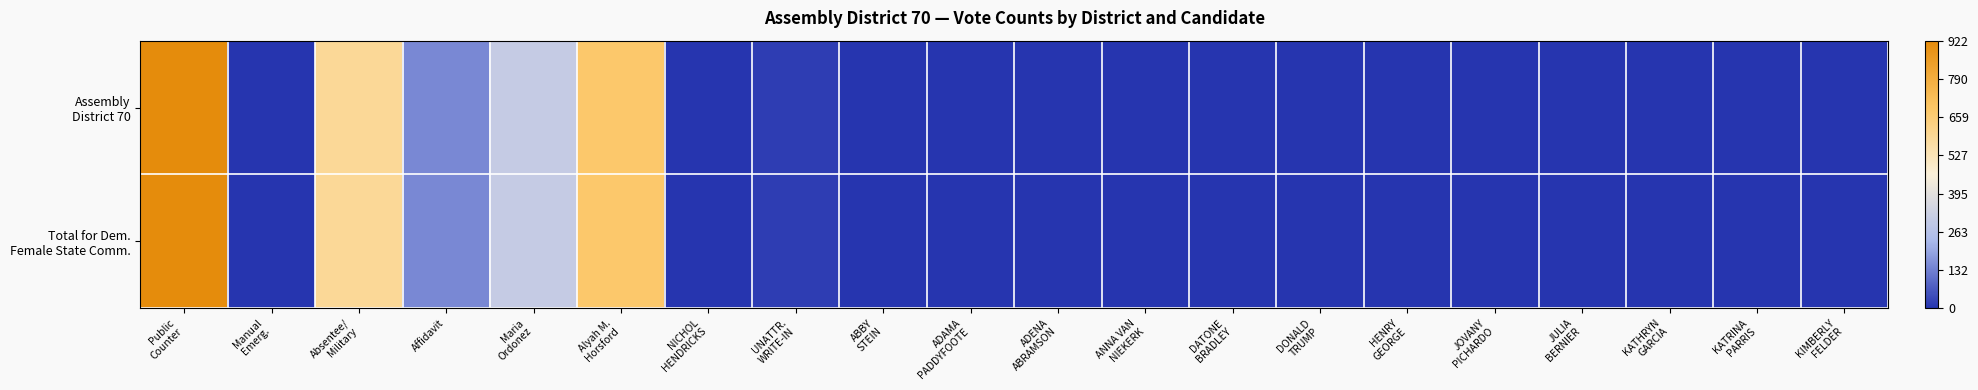

At which category does the chart reach its peak across all series?

Public
Counter